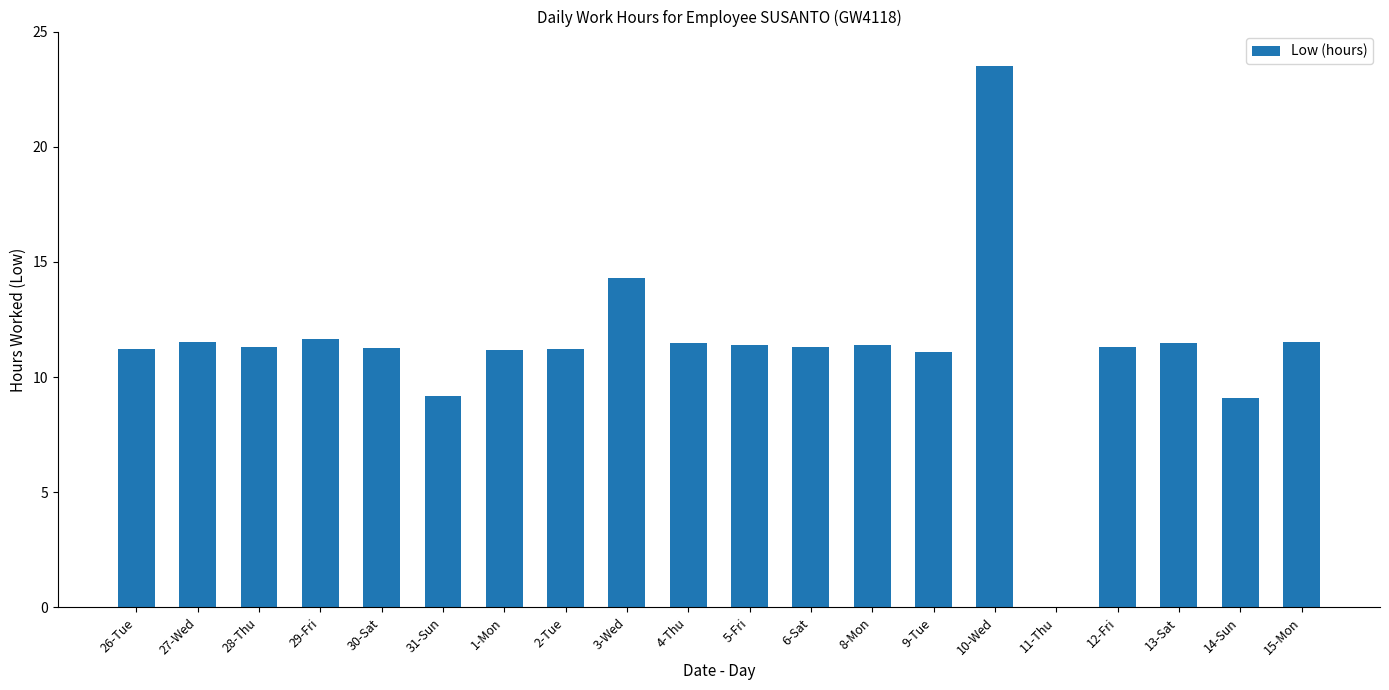

Are the bars horizontal?

No